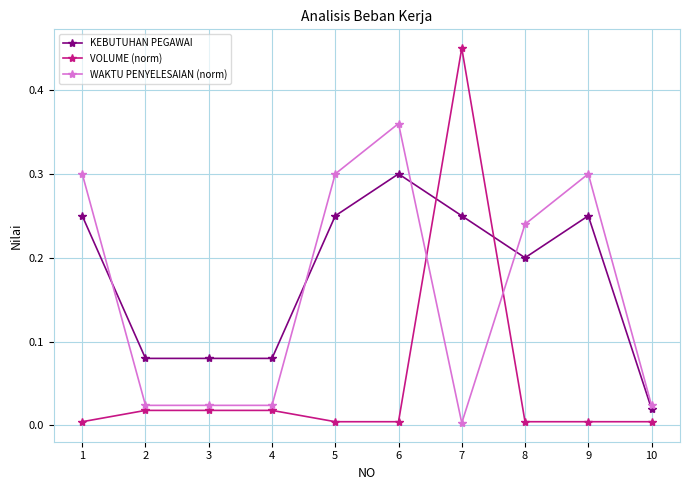

Rank the series at 9 from highest to lowest value.

WAKTU PENYELESAIAN (norm), KEBUTUHAN PEGAWAI, VOLUME (norm)